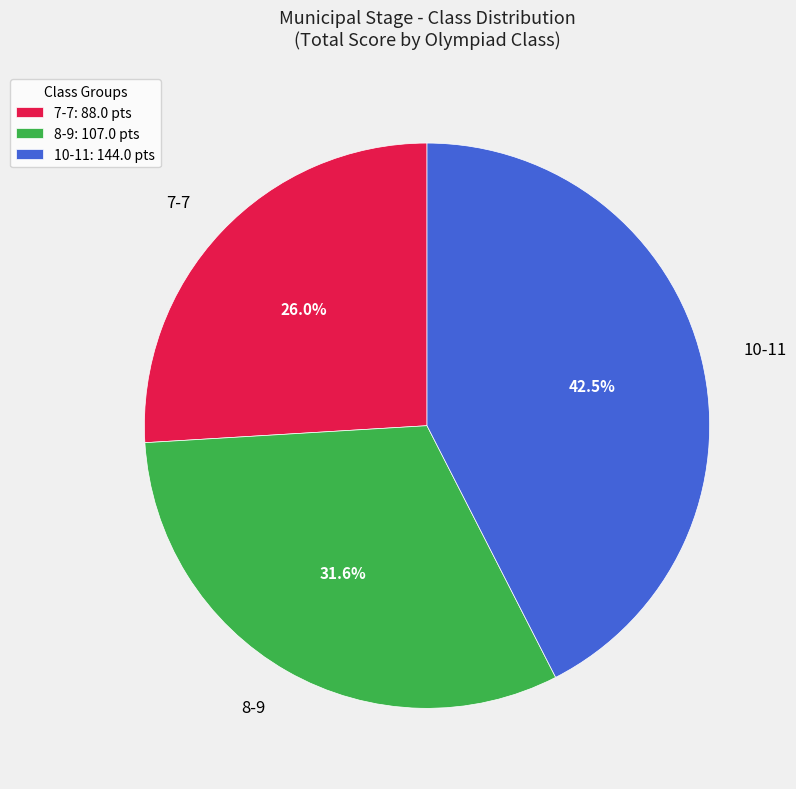

What portion of the pie excludes 7-7?

74.0%